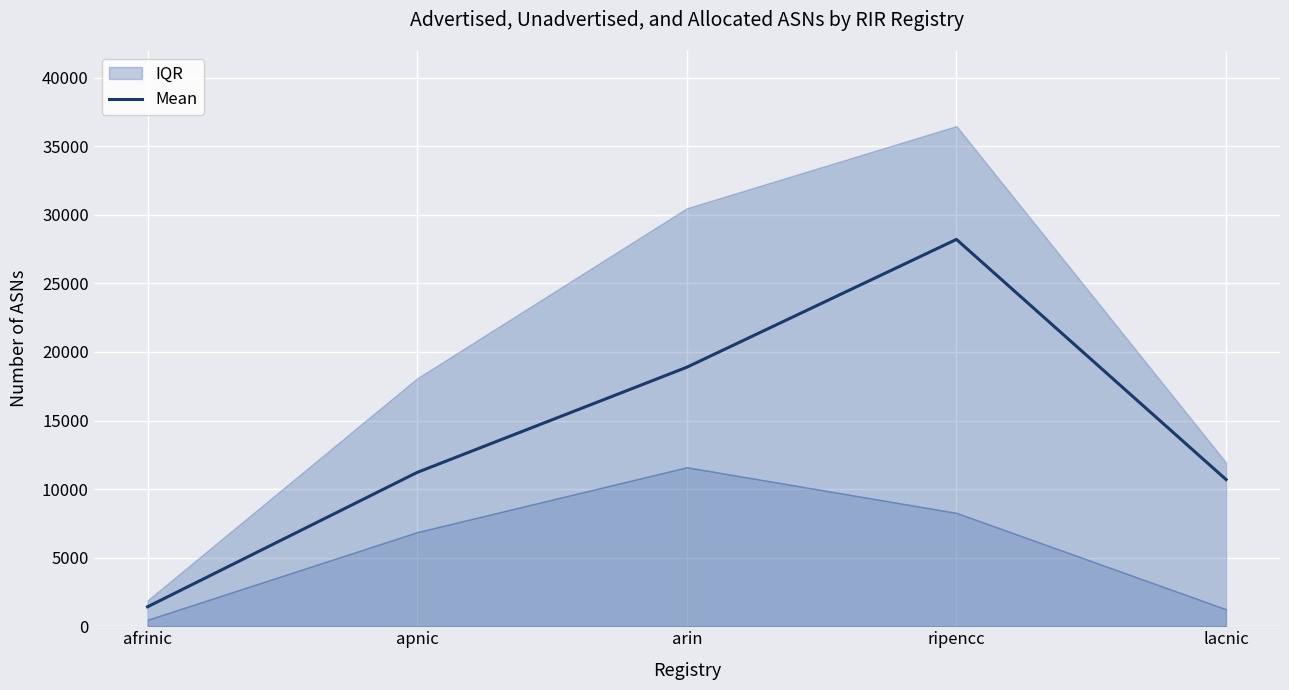

Reading right to left, list all the values displayed in this chart.

10695	28203	18883	11216	1418